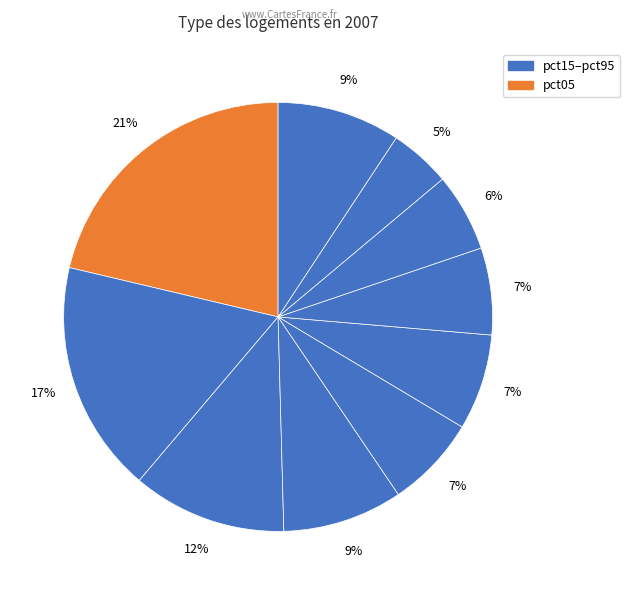

Count the number of slices in the pie.

10